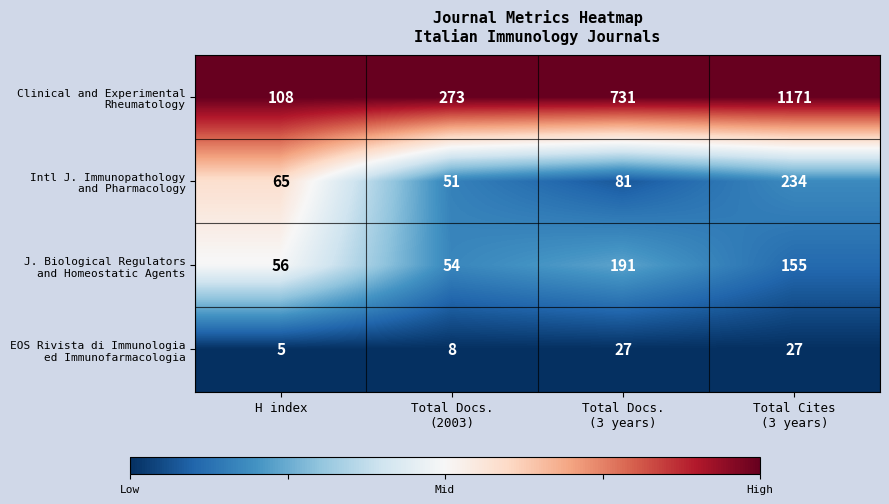

What is the total value across all series at H index?

234